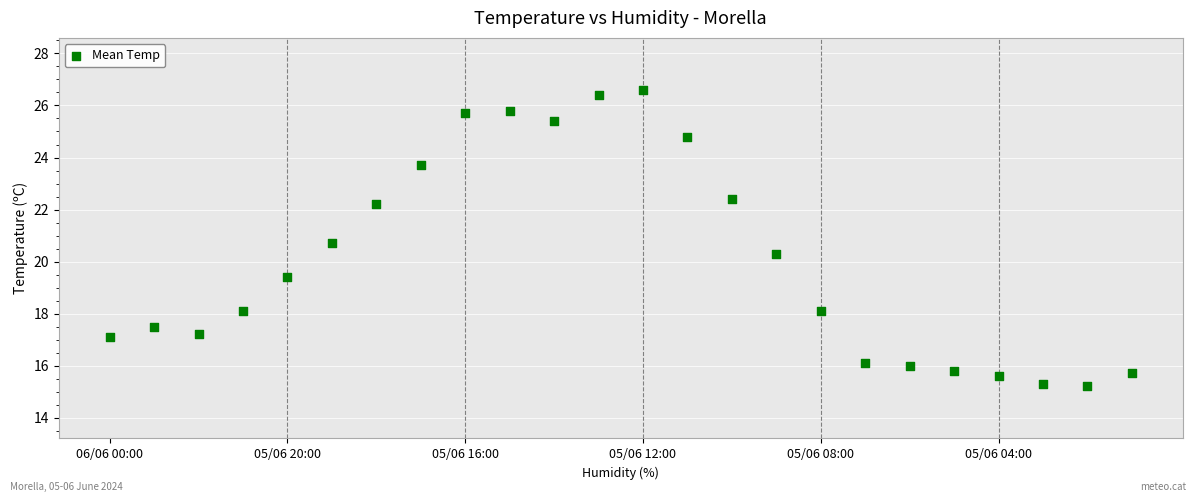

What is the range of Y values (max minus min)?

11.4